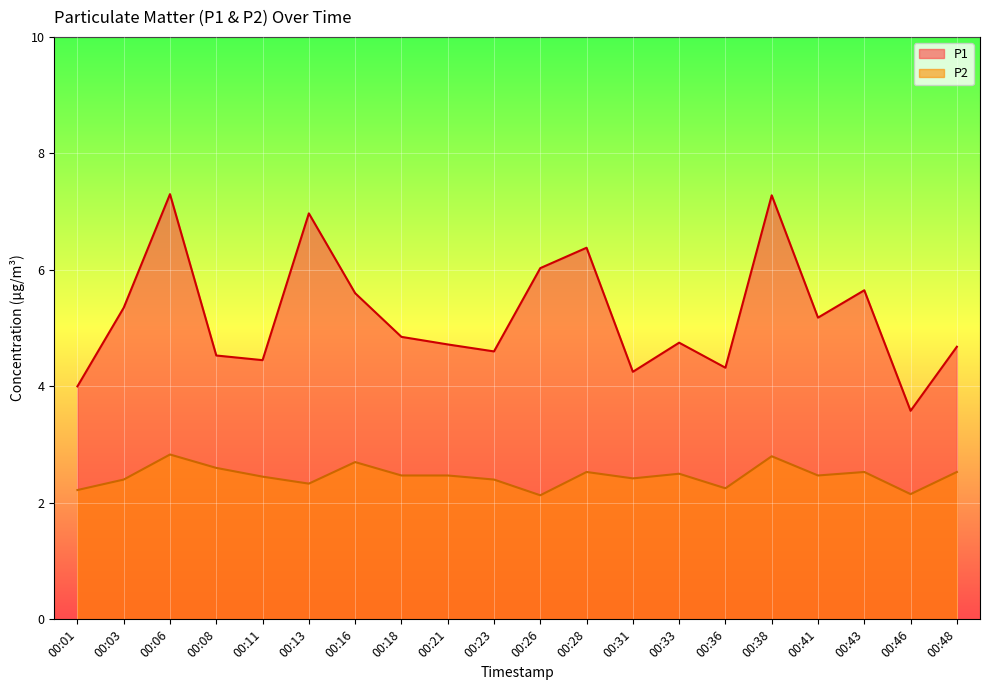

How many P2 values are between 2 and 3?

20